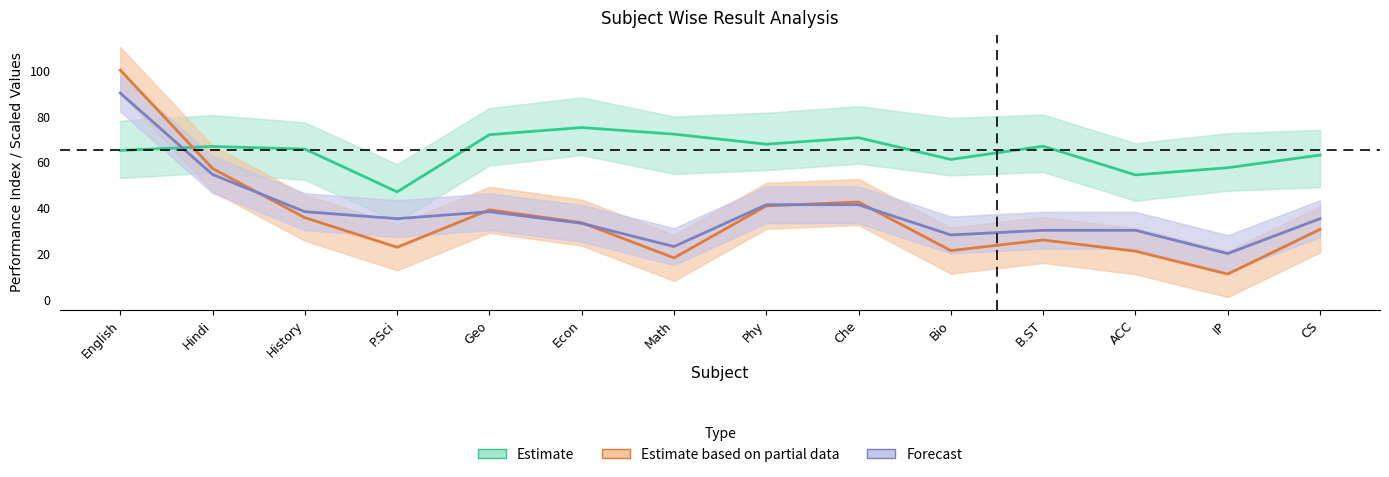

Which category has the lowest value in the Estimate based on partial data series?

IP